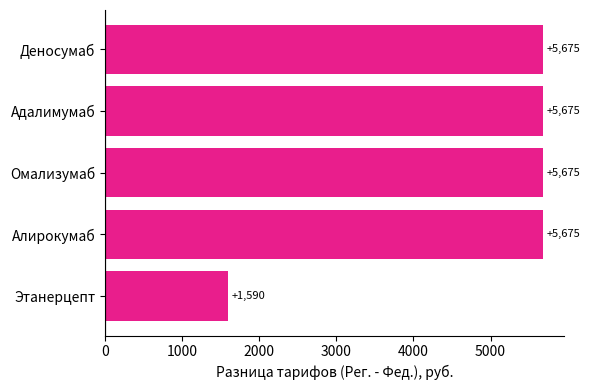

The chart shows a value of 5675 at Адалимумаб. True or false?

True